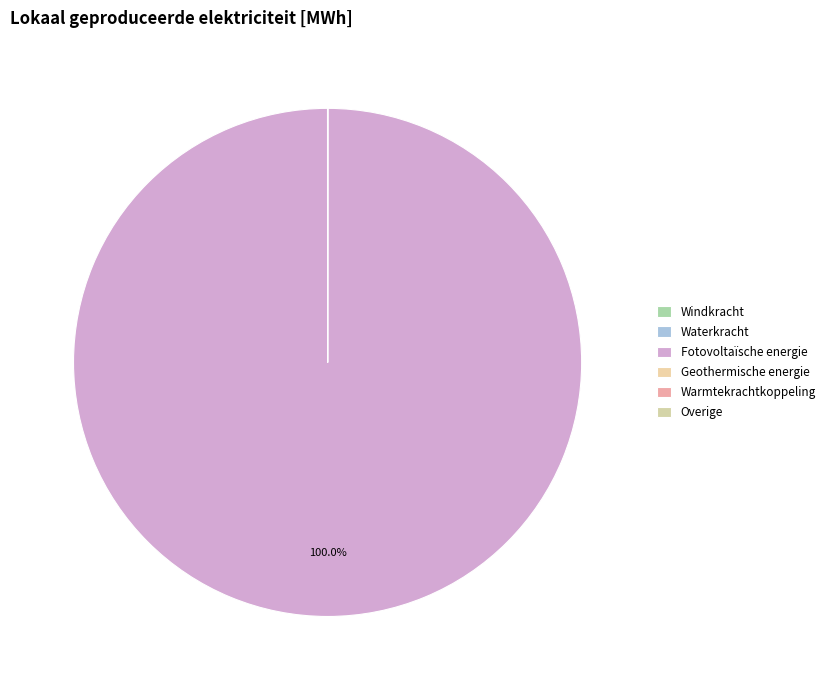

How many slices are in this pie chart?

6